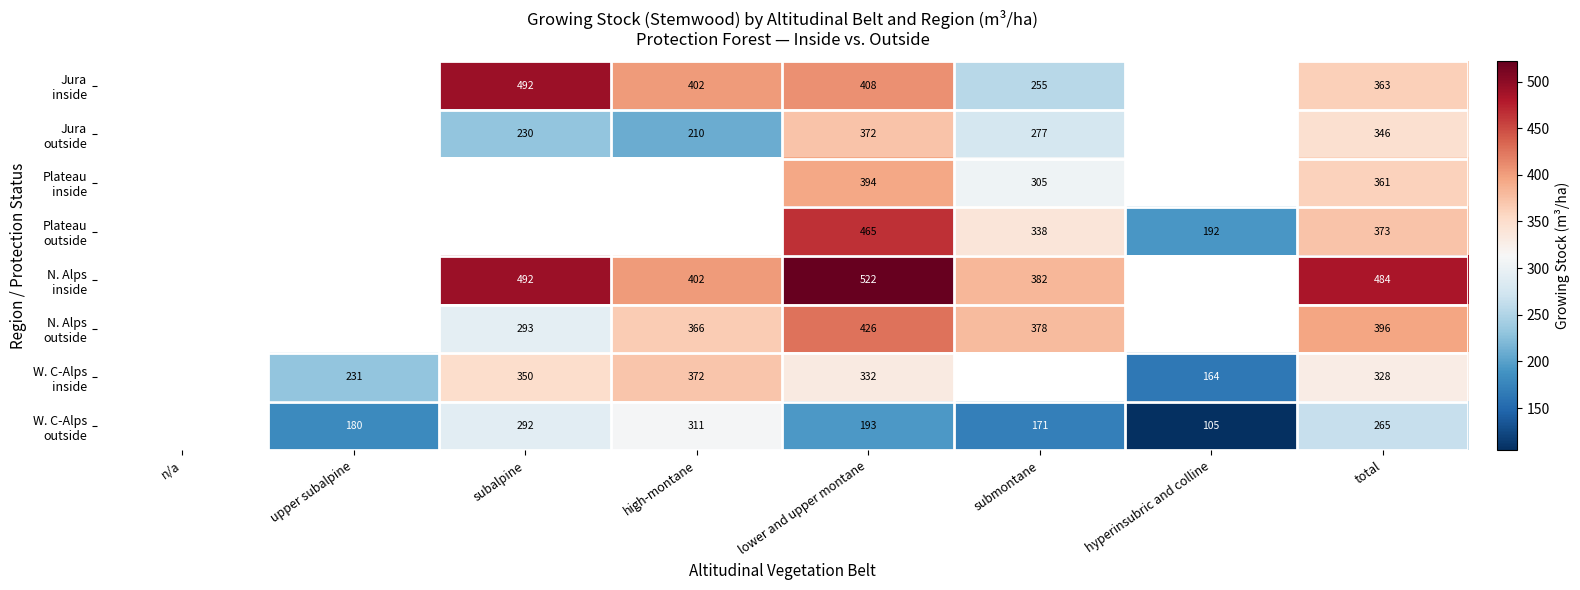

Which category has the highest value across all series?

lower and upper montane